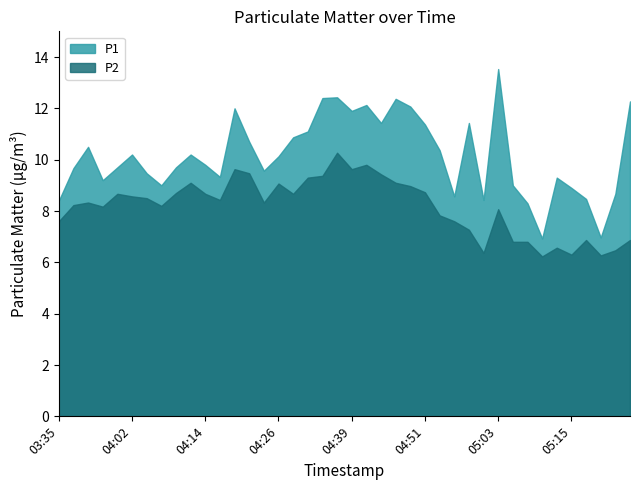

Reading right to left, list all the values displayed in this chart.

P1: 05:25=12.3	05:22=8.7	05:20=7.0	05:18=8.5	05:15=8.9	05:13=9.3	05:10=6.9	05:08=8.3	05:05=9.0	05:03=13.5	05:01=8.4	04:58=11.4	04:56=8.6	04:53=10.4	04:51=11.4	04:48=12.1	04:46=12.4	04:43=11.4	04:41=12.1	04:39=11.9	04:36=12.4	04:34=12.4	04:31=11.1	04:29=10.9	04:26=10.1	04:24=9.6	04:21=10.7	04:19=12.0	04:16=9.3	04:14=9.8	04:12=10.2	04:09=9.7	04:07=9.0	04:04=9.5	04:02=10.2	03:59=9.7	03:57=9.2	03:55=10.5	03:52=9.7	03:35=8.4
P2: 05:25=6.9	05:22=6.5	05:20=6.3	05:18=6.9	05:15=6.3	05:13=6.6	05:10=6.2	05:08=6.8	05:05=6.8	05:03=8.1	05:01=6.4	04:58=7.3	04:56=7.6	04:53=7.8	04:51=8.7	04:48=9.0	04:46=9.1	04:43=9.4	04:41=9.8	04:39=9.6	04:36=10.3	04:34=9.4	04:31=9.3	04:29=8.7	04:26=9.1	04:24=8.3	04:21=9.5	04:19=9.6	04:16=8.4	04:14=8.7	04:12=9.1	04:09=8.7	04:07=8.2	04:04=8.5	04:02=8.6	03:59=8.7	03:57=8.2	03:55=8.3	03:52=8.2	03:35=7.6